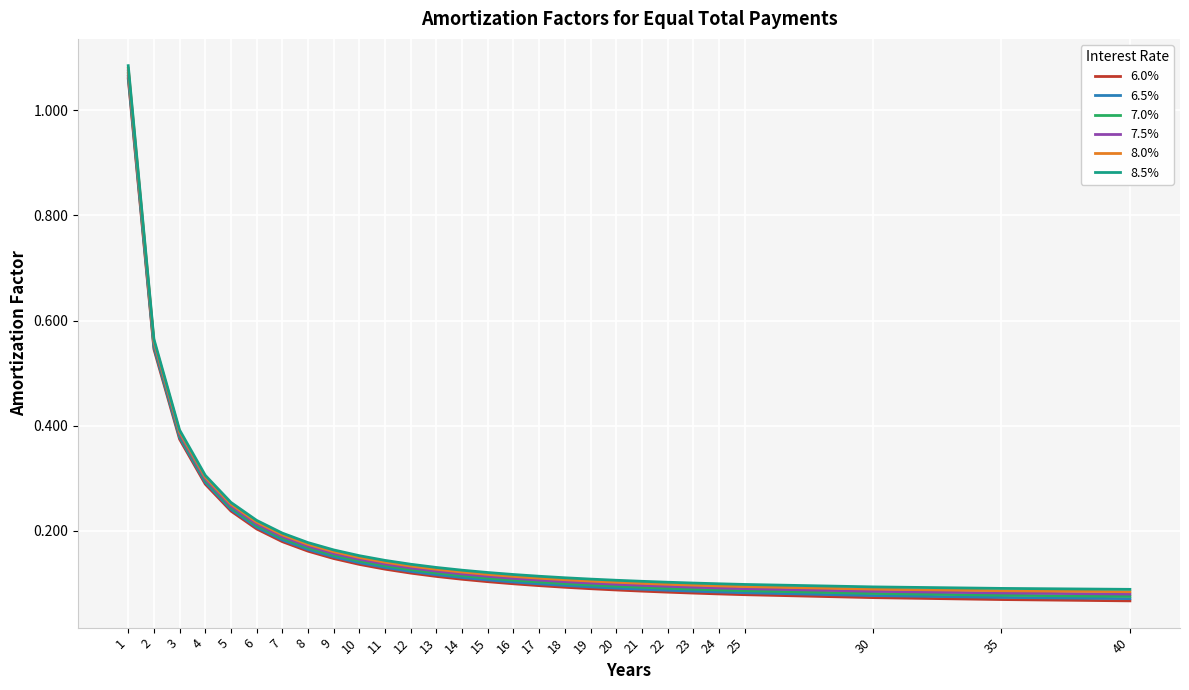

At how many categories does at least one series exceed 0?

28